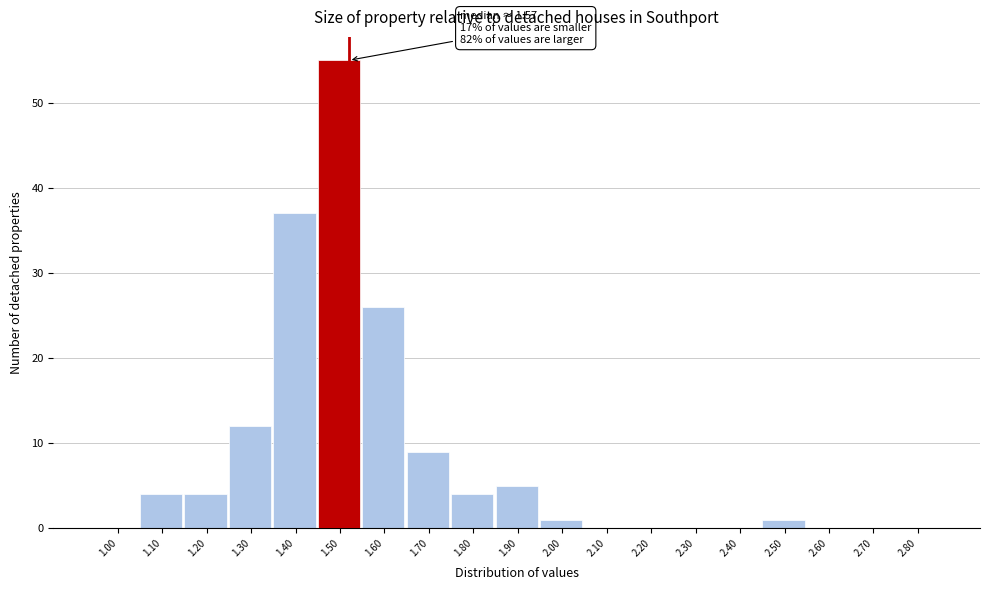

Reading left to right, what are all the values shown in this chart?

1.00=0	1.10=4	1.20=4	1.30=12	1.40=37	1.50=55	1.60=26	1.70=9	1.80=4	1.90=5	2.00=1	2.10=0	2.20=0	2.30=0	2.40=0	2.50=1	2.60=0	2.70=0	2.80=0